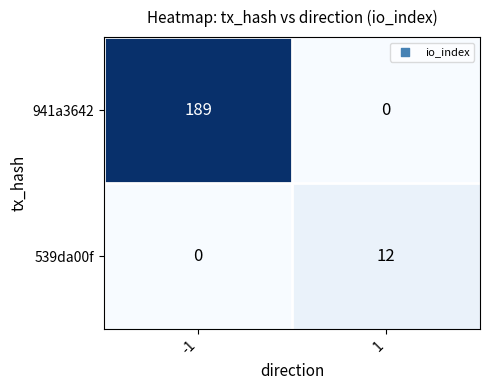

Which series has the largest total across all categories?

941a3642